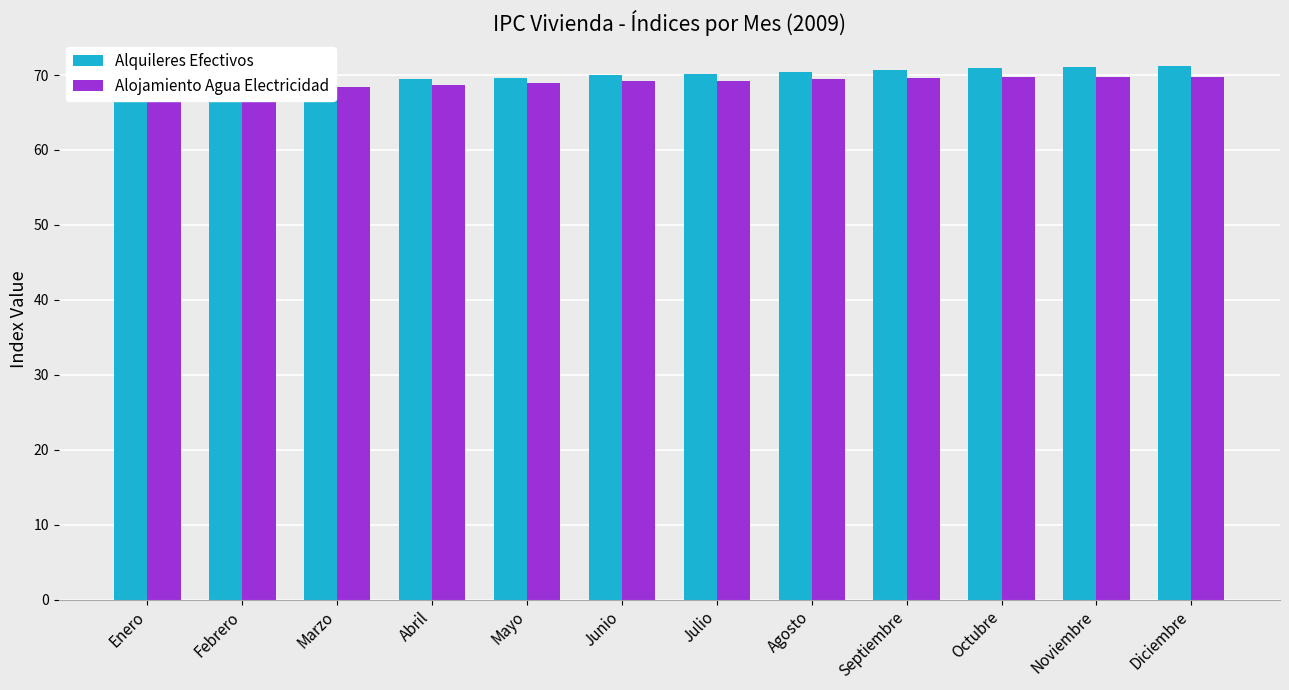

Does the chart contain any negative values?

No